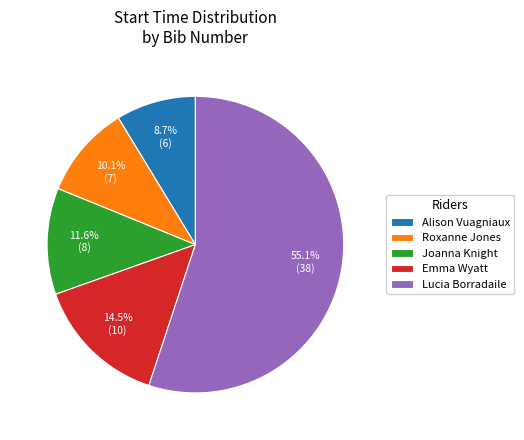

Approximately how many times larger is the value at Roxanne Jones compared to Alison Vuagniaux?

1.2